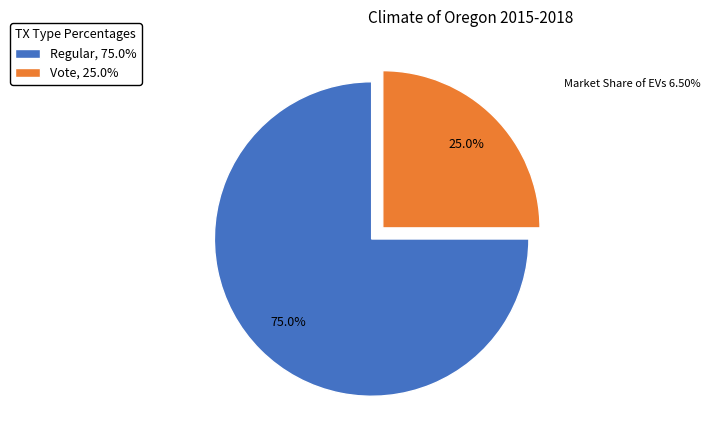

Which category has the smallest portion of the pie?

Vote